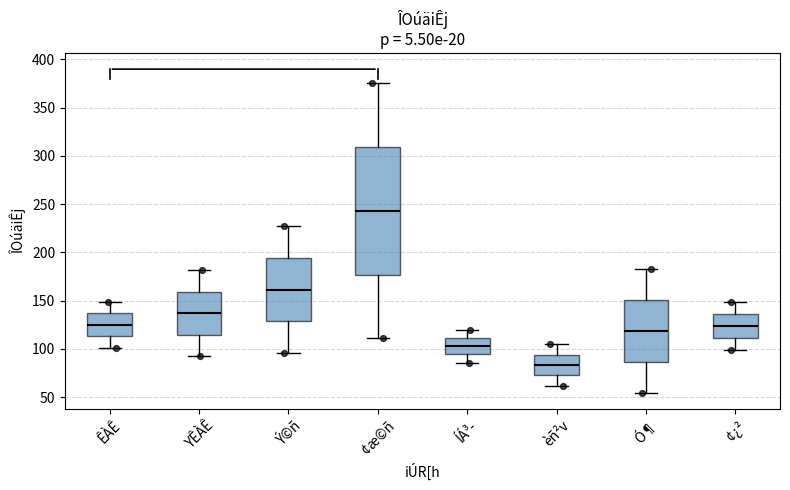

Which box's median line is the highest?

¢æ©ñ